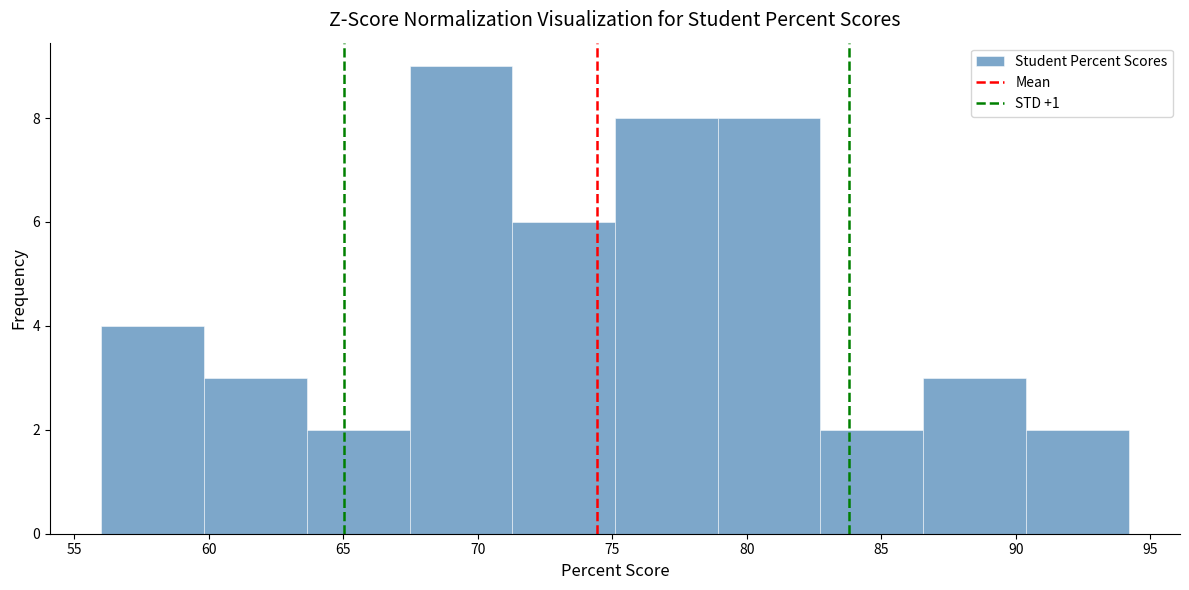

Reading left to right, transcribe this chart: for each bar, give the range it covers on the x-axis and its height. Neither the bar edges nor the heights are printed on the chart, so give them approximately, as read against the axes.

56.0 to 60.0: 4
60.0 to 63.5: 3
63.5 to 67.5: 2
67.5 to 71.5: 9
71.5 to 75.0: 6
75.0 to 79.0: 8
79.0 to 82.5: 8
82.5 to 86.5: 2
86.5 to 90.5: 3
90.5 to 94.0: 2